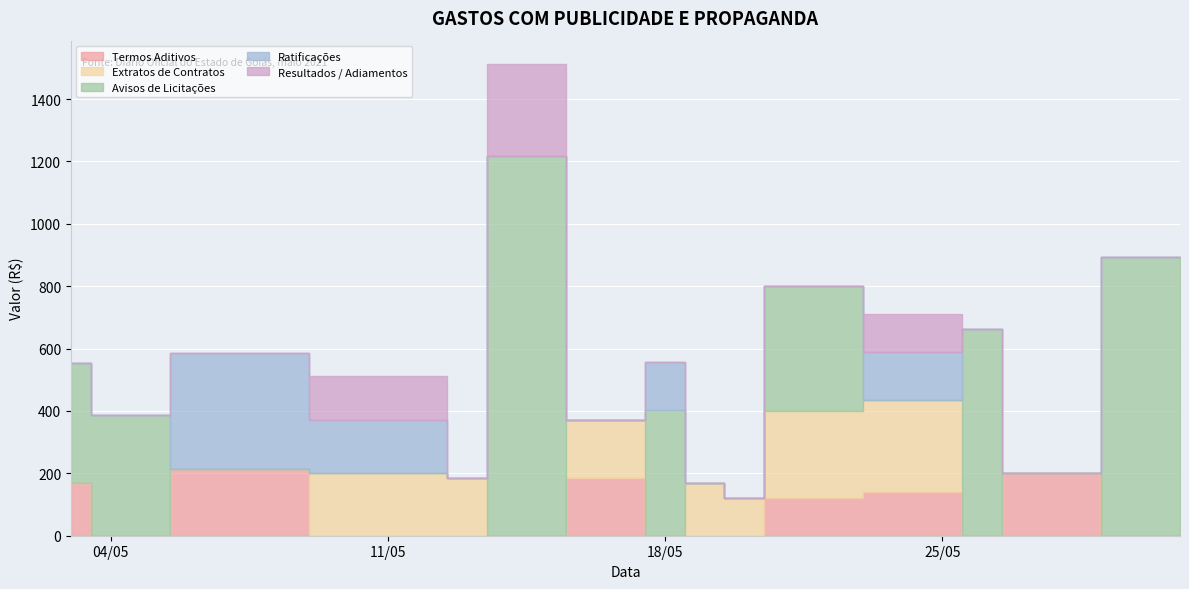

In Extratos de Contratos, how many points are lower than both neighbors (excluding endpoints)?

3